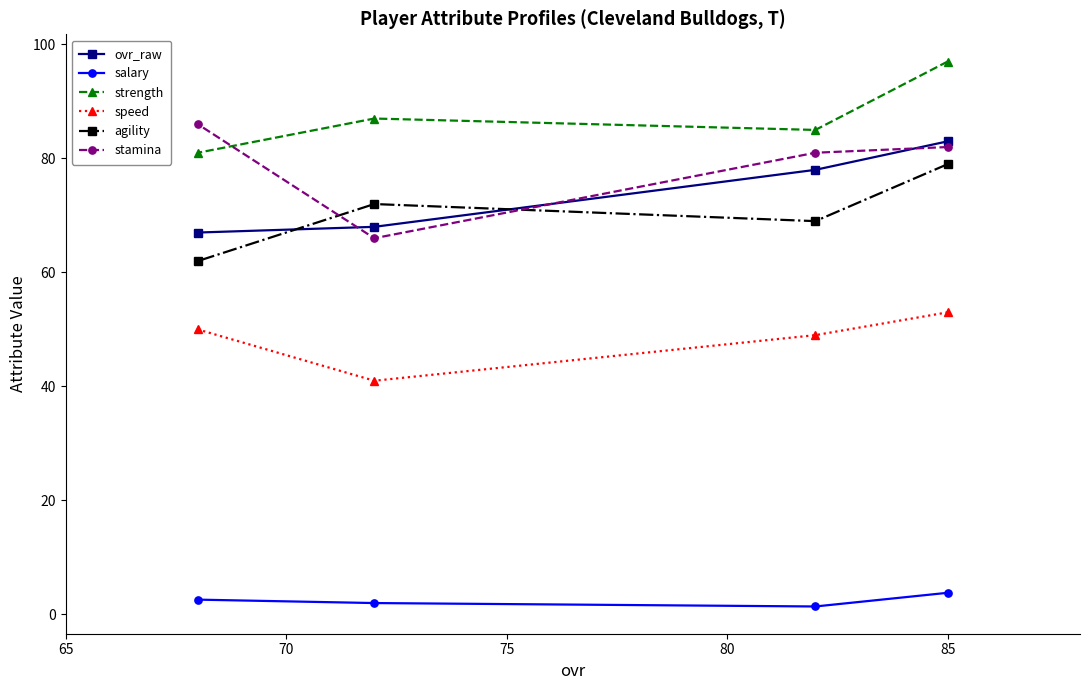

Which series has the largest total across all categories?

strength